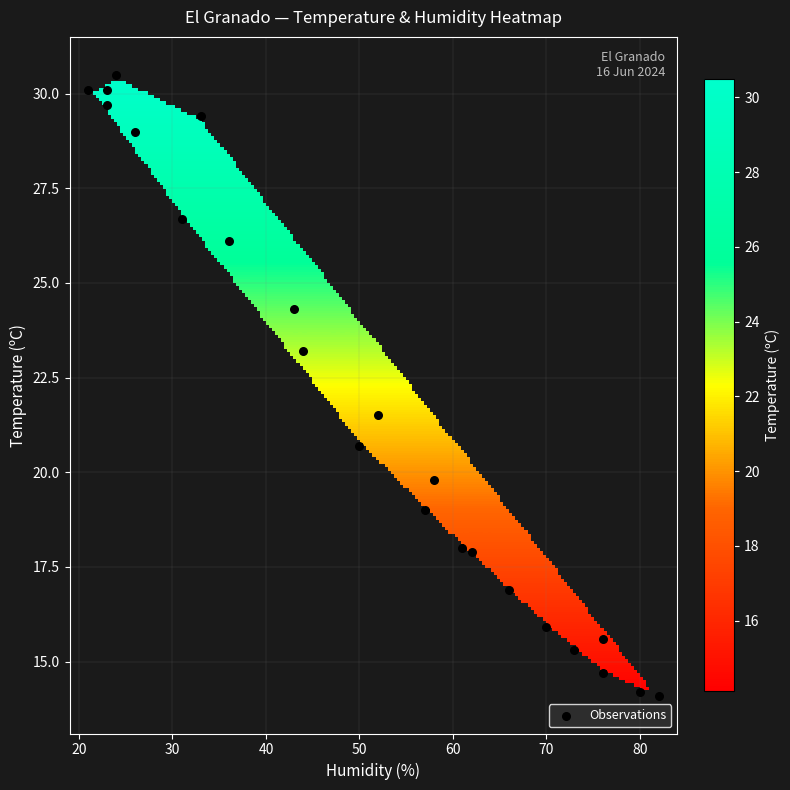

List the coordinates of all points as (X, Y) pairs, reading left to right.

(21.0, 30.1)  (23.0, 30.1)  (23.0, 29.7)  (24.0, 30.5)  (26.0, 29.0)  (31.0, 26.7)  (33.0, 29.4)  (36.0, 26.1)  (43.0, 24.3)  (44.0, 23.2)  (50.0, 20.7)  (52.0, 21.5)  (57.0, 19.0)  (58.0, 19.8)  (61.0, 18.0)  (62.0, 17.9)  (66.0, 16.9)  (70.0, 15.9)  (73.0, 15.3)  (76.0, 15.6)  (76.0, 14.7)  (80.0, 14.2)  (82.0, 14.1)